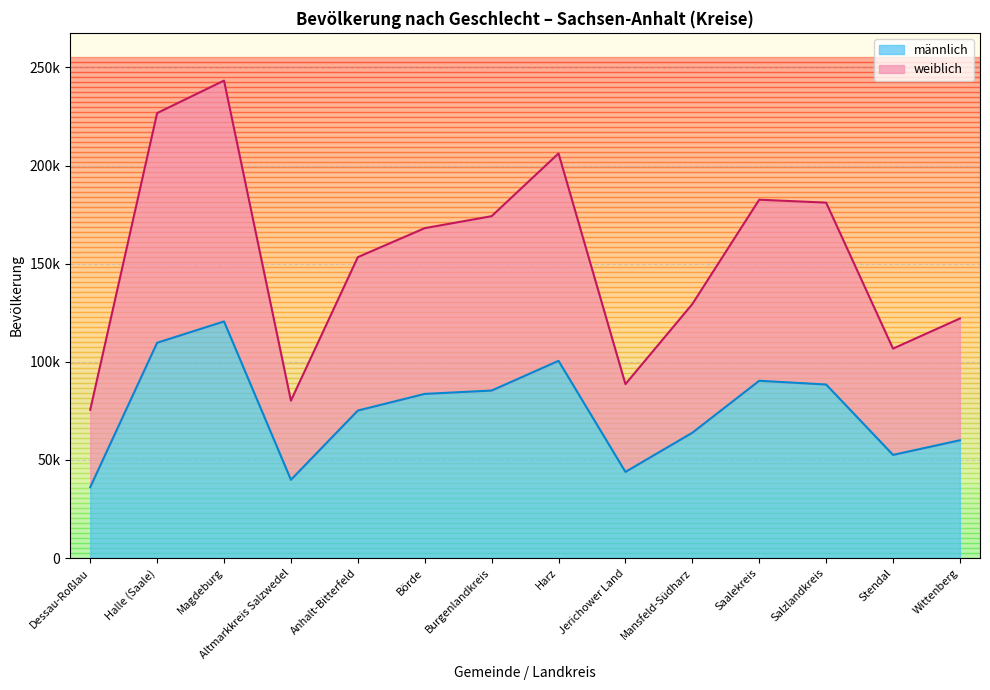

At how many categories does at least one series exceed 241544?

1